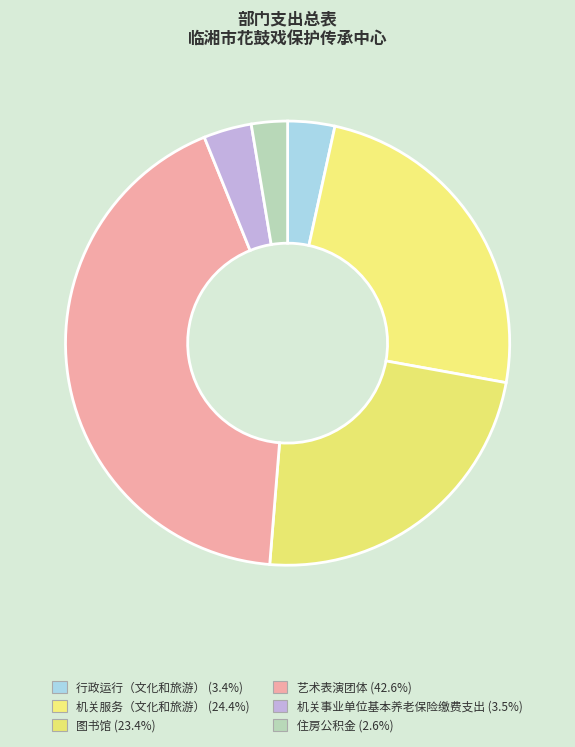

Which slice is the smallest?

住房公积金